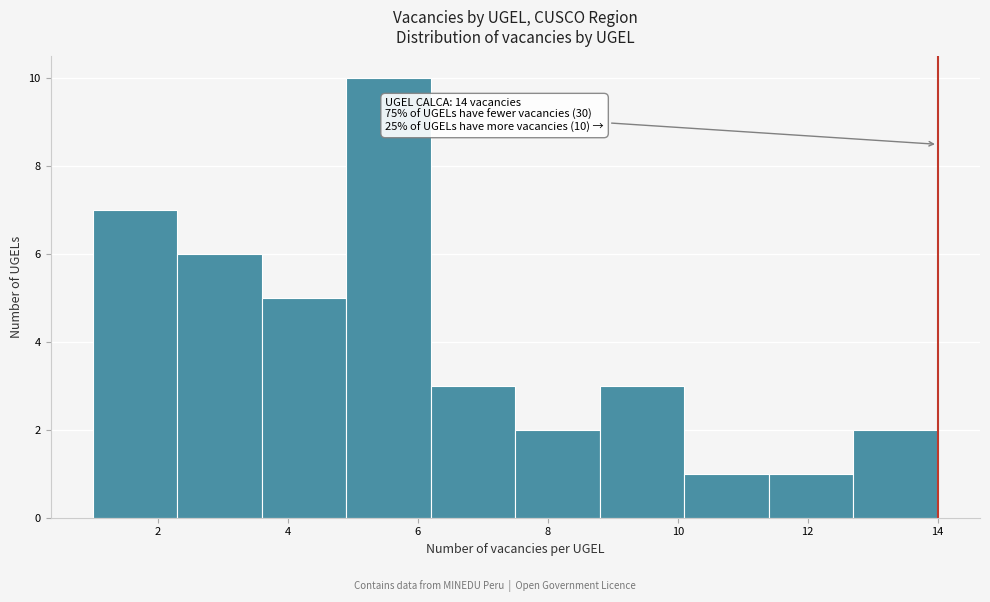

Over which range of the x-axis is the bar tallest?

4.9 to 6.2